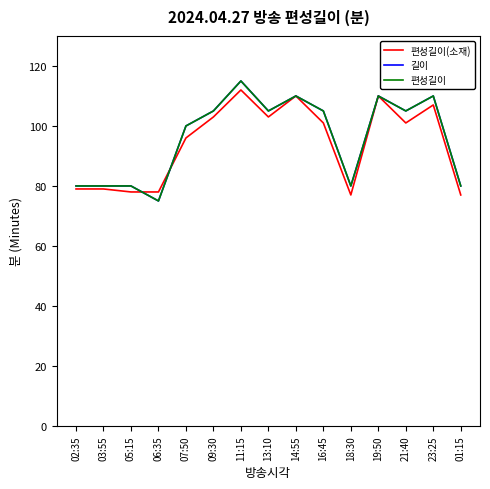

Does the chart display data point markers on the line(s)?

No